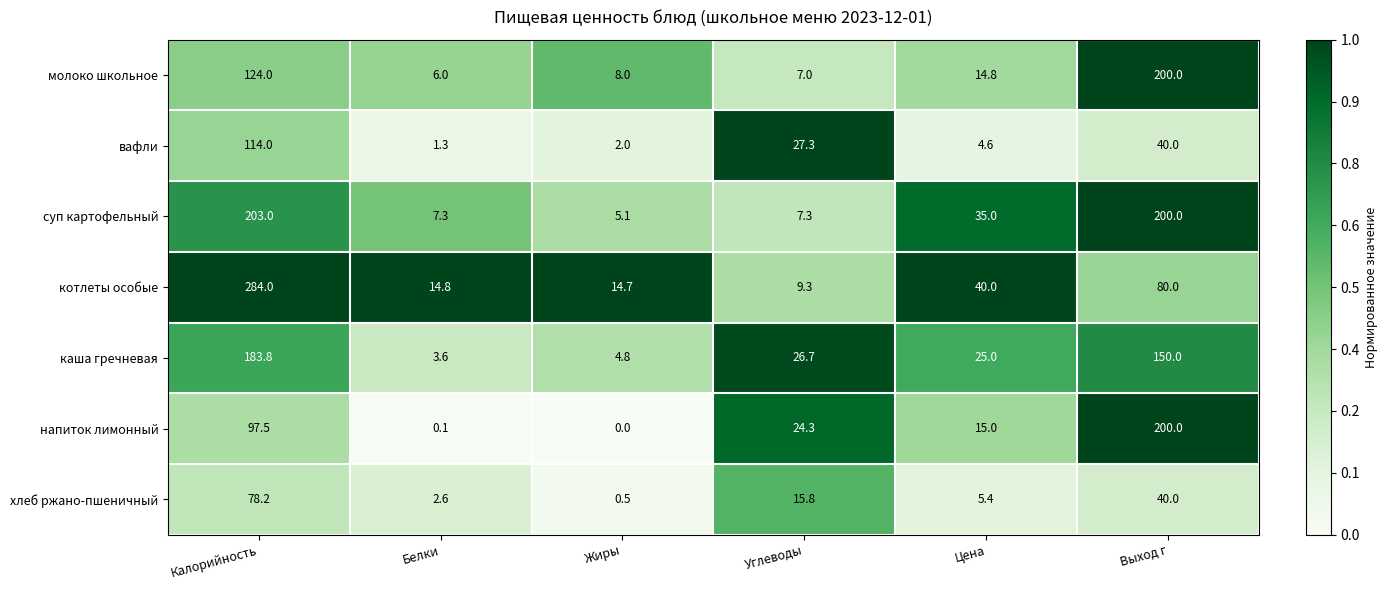

What is the greatest value displayed?

284.0